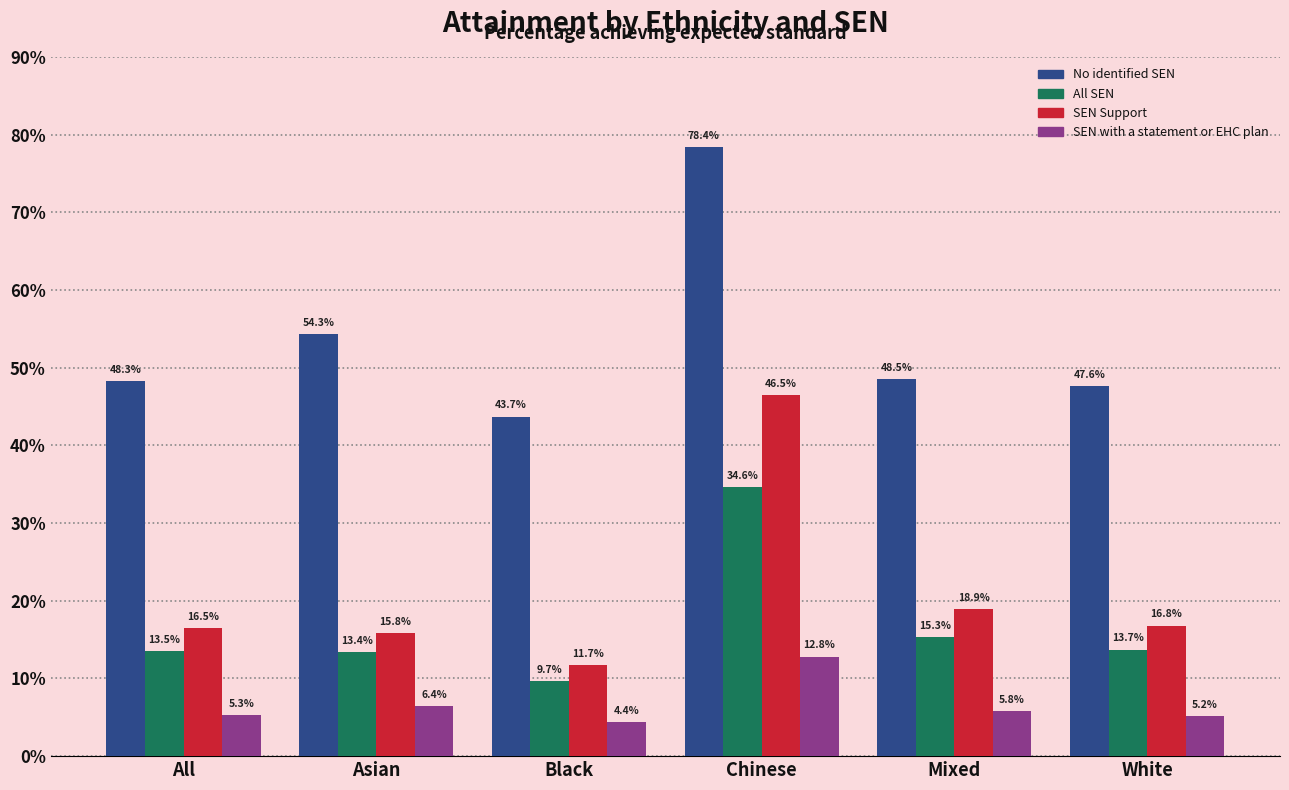

Reading left to right, extract all data points from this chart.

No identified SEN: All=48.3	Asian=54.3	Black=43.7	Chinese=78.4	Mixed=48.5	White=47.6
All SEN: All=13.5	Asian=13.4	Black=9.7	Chinese=34.6	Mixed=15.3	White=13.7
SEN Support: All=16.5	Asian=15.8	Black=11.7	Chinese=46.5	Mixed=18.9	White=16.8
SEN with a statement or EHC plan: All=5.3	Asian=6.4	Black=4.4	Chinese=12.8	Mixed=5.8	White=5.2